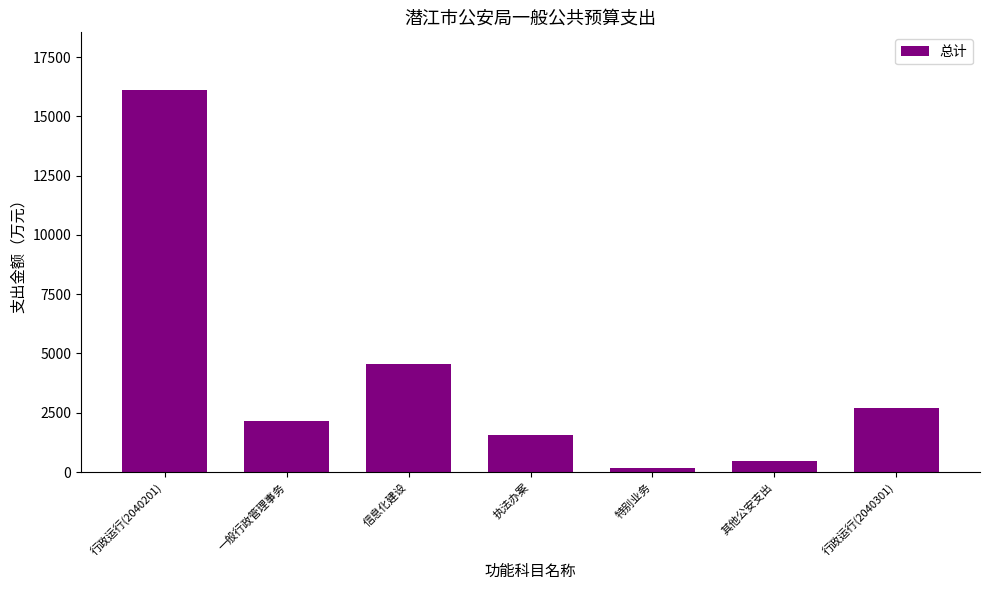

What is the label of the 7th bar from the left?

行政运行(2040301)